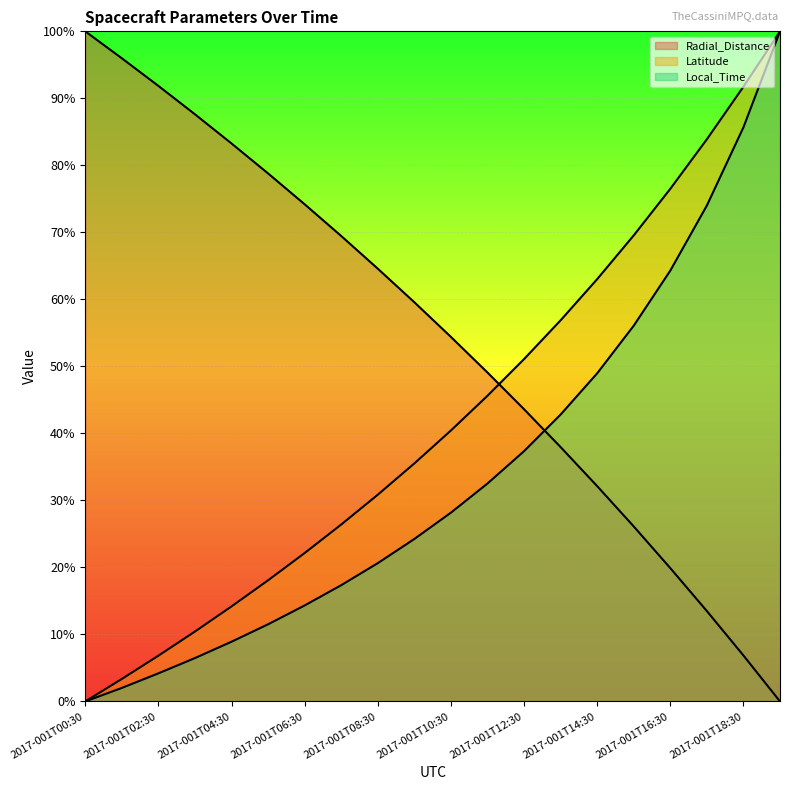

What is the difference between the highest and lowest values at 2017-001T14:30?

30.9